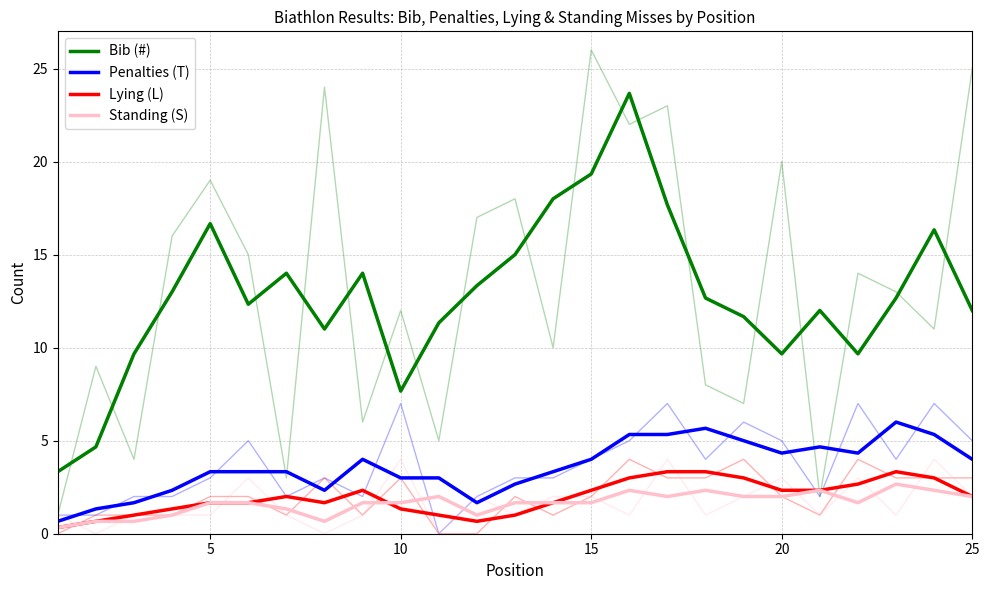

Which category has the highest value across all series?

15